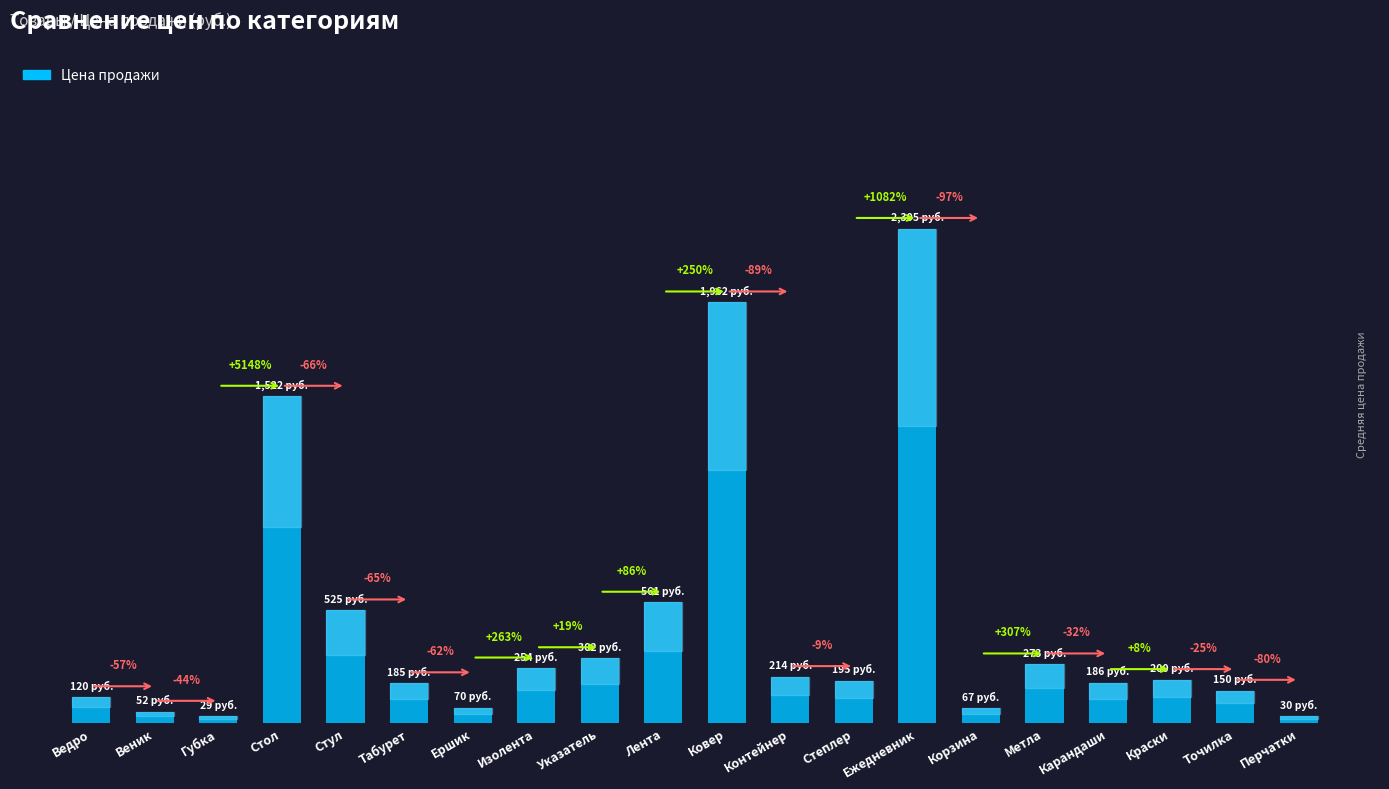

The chart shows a value of 185 at Табурет. True or false?

True